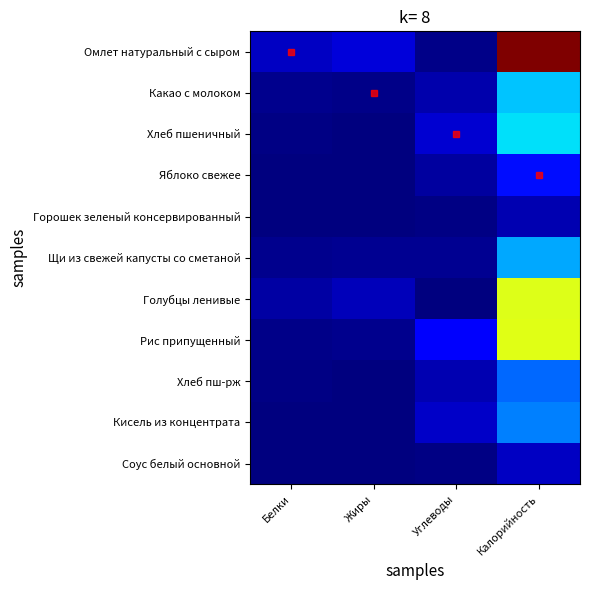

Reading left to right, list all the values displayed in this chart.

Омлет натуральный с сыром: Белки=0.1	Жиры=0.1	Углеводы=0.0	Калорийность=1.0
Какао с молоком: Белки=0.0	Жиры=0.0	Углеводы=0.0	Калорийность=0.3
Хлеб пшеничный: Белки=0.0	Жиры=0.0	Углеводы=0.1	Калорийность=0.3
Яблоко свежее: Белки=0.0	Жиры=0.0	Углеводы=0.0	Калорийность=0.1
Горошек зеленый консервированный: Белки=0.0	Жиры=0.0	Углеводы=0.0	Калорийность=0.0
Щи из свежей капусты со сметаной: Белки=0.0	Жиры=0.0	Углеводы=0.0	Калорийность=0.3
Голубцы ленивые: Белки=0.0	Жиры=0.1	Углеводы=0.0	Калорийность=0.6
Рис припущенный: Белки=0.0	Жиры=0.0	Углеводы=0.1	Калорийность=0.6
Хлеб пш-рж: Белки=0.0	Жиры=0.0	Углеводы=0.0	Калорийность=0.2
Кисель из концентрата: Белки=0.0	Жиры=0.0	Углеводы=0.1	Калорийность=0.3
Соус белый основной: Белки=0.0	Жиры=0.0	Углеводы=0.0	Калорийность=0.1